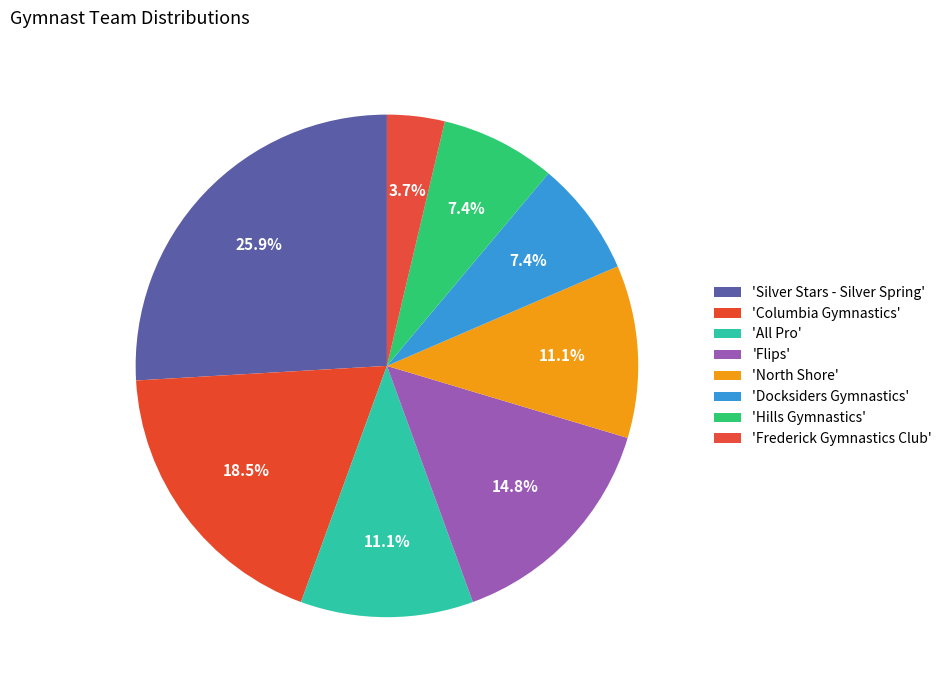

How many segments does this pie chart have?

8